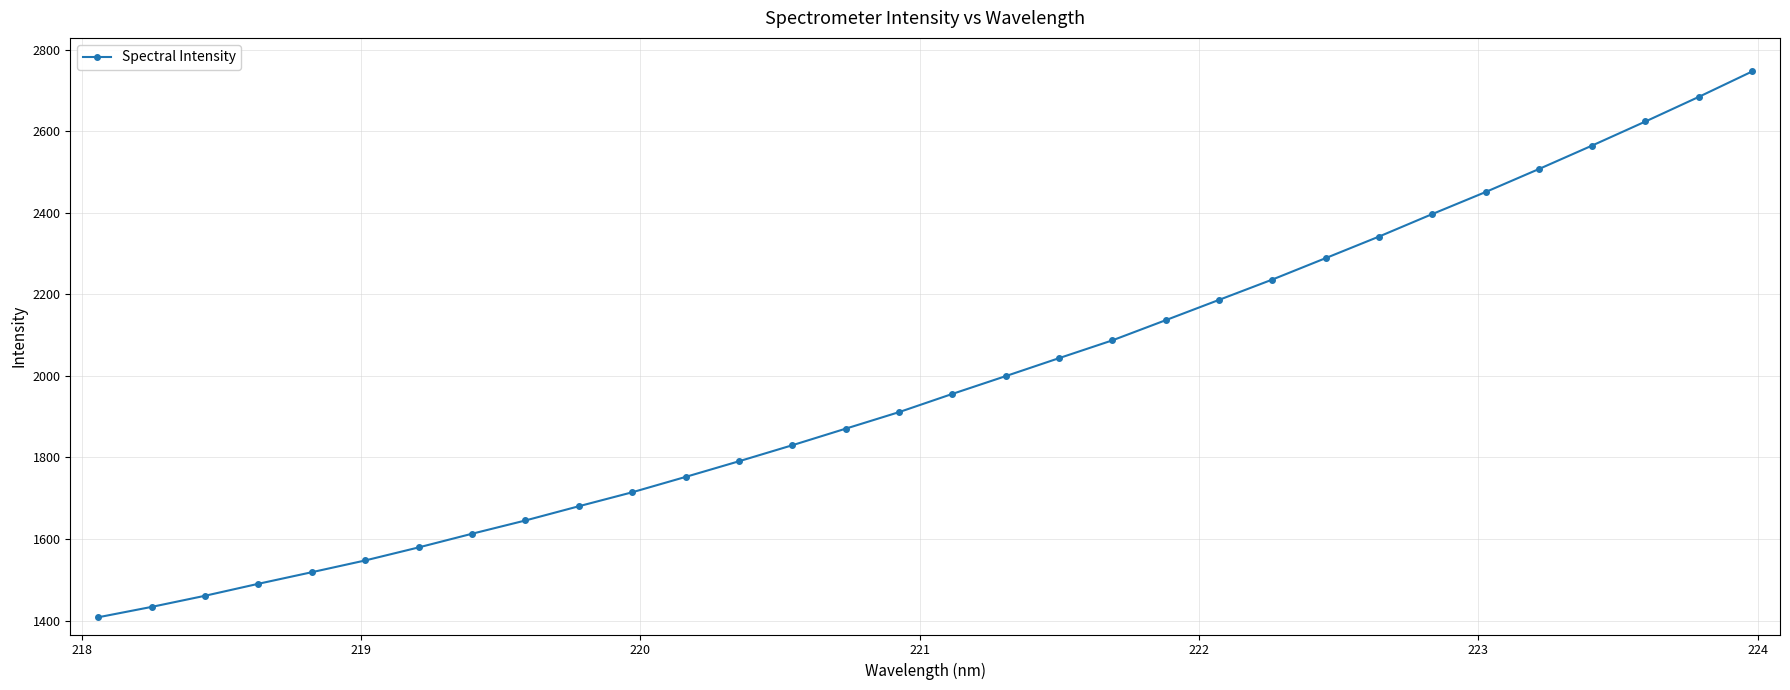

Count the number of categories in the chart.

32